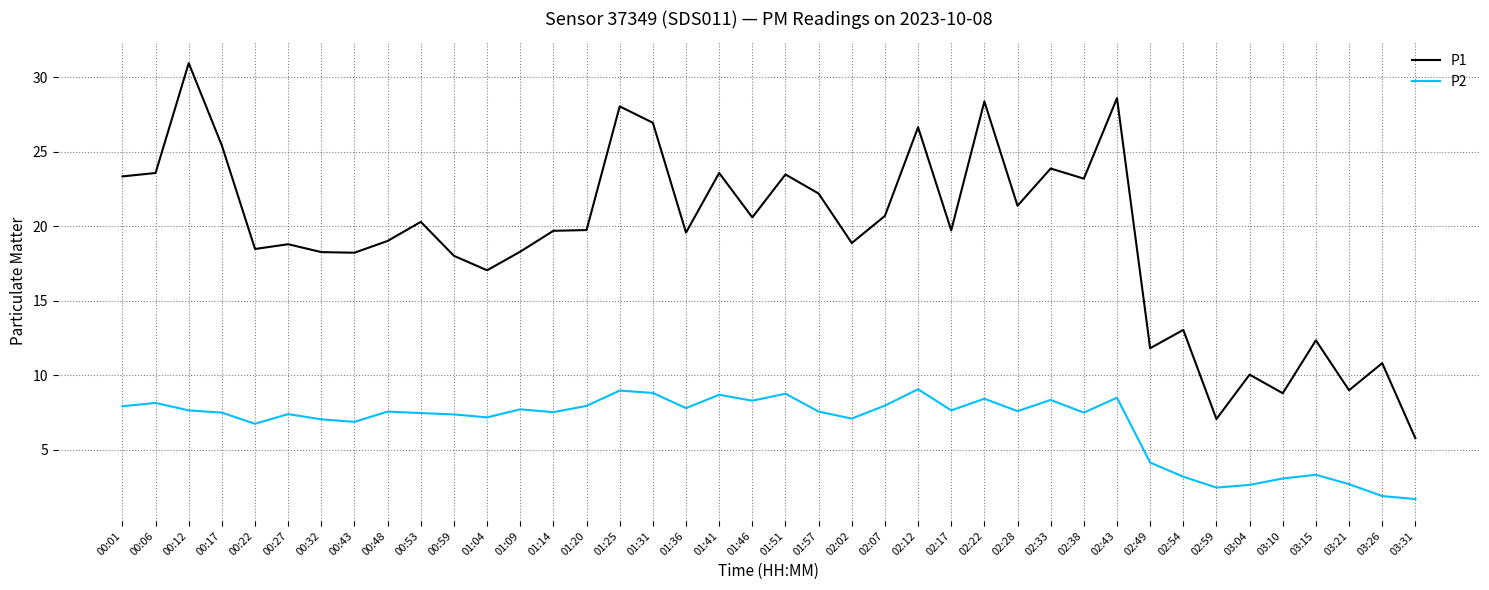

The P2 series shows 7.4 at 00:59. True or false?

True